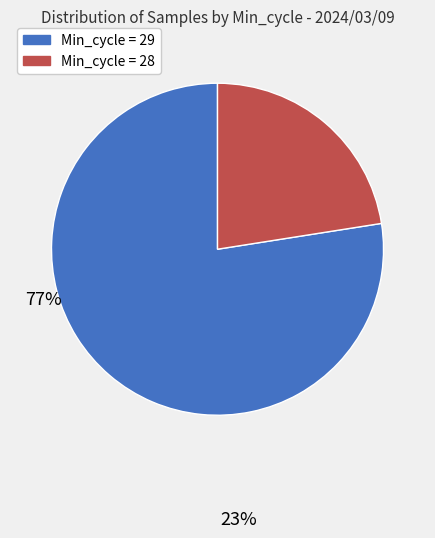

Does any single category account for the majority?

Yes